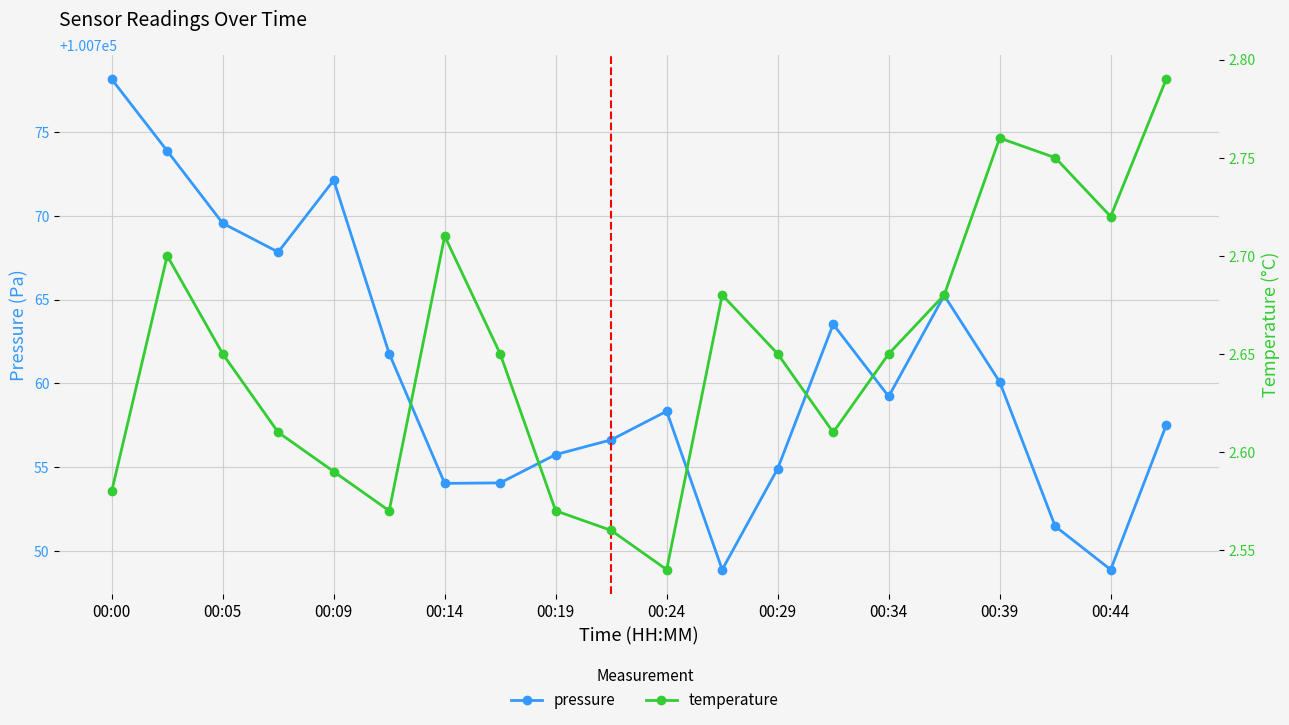

Rank the series at 11 from lowest to highest value.

temperature, pressure